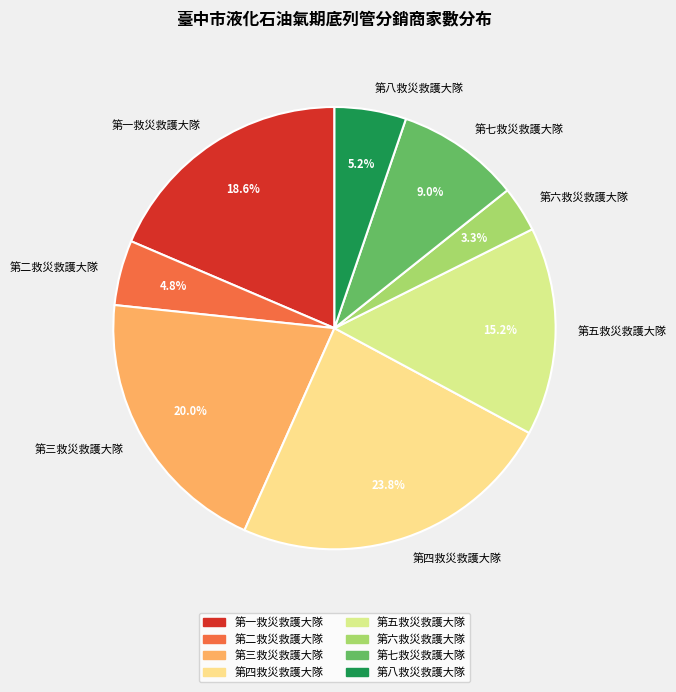

Between 第二救災救護大隊 and 第四救災救護大隊, which is larger?

第四救災救護大隊